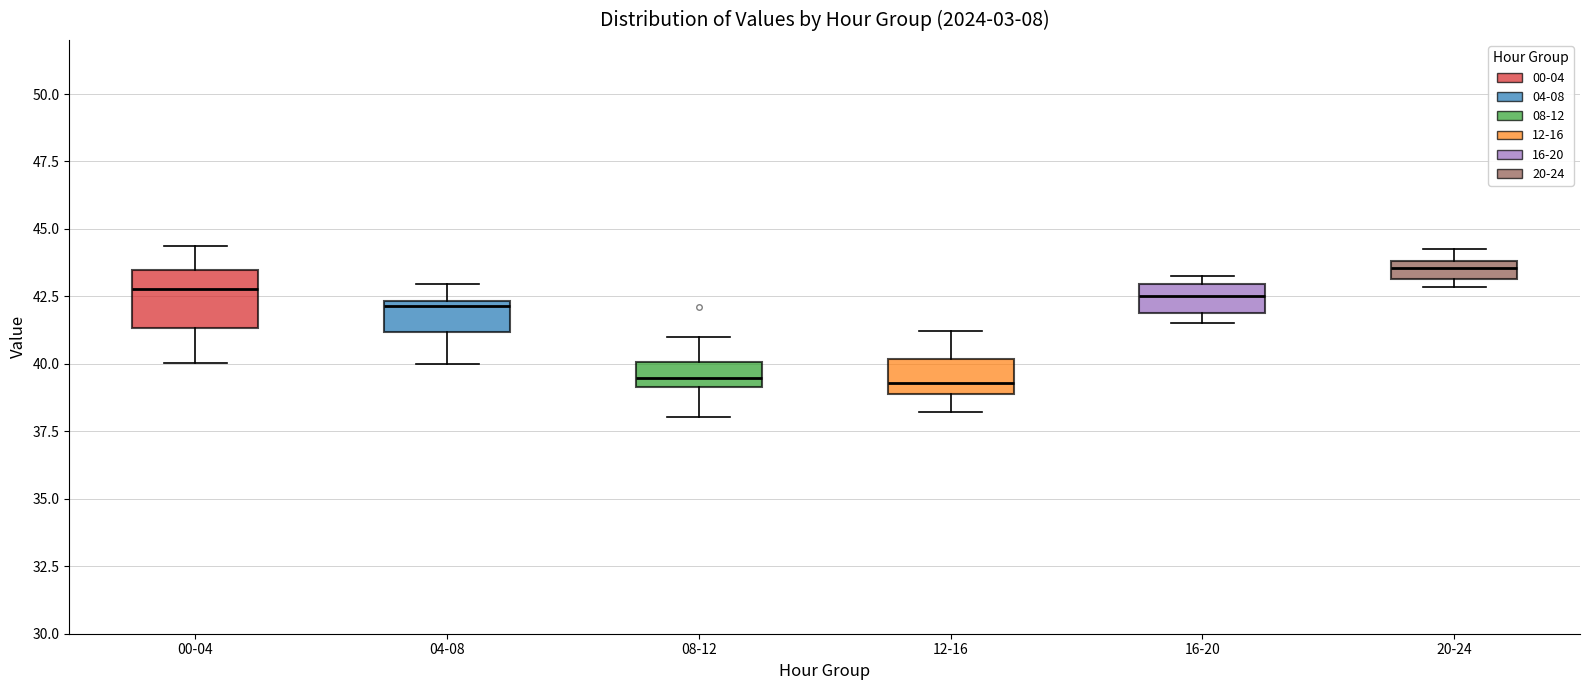

Comparing the boxes themselves (not the whiskers), which one is the tallest?

00-04